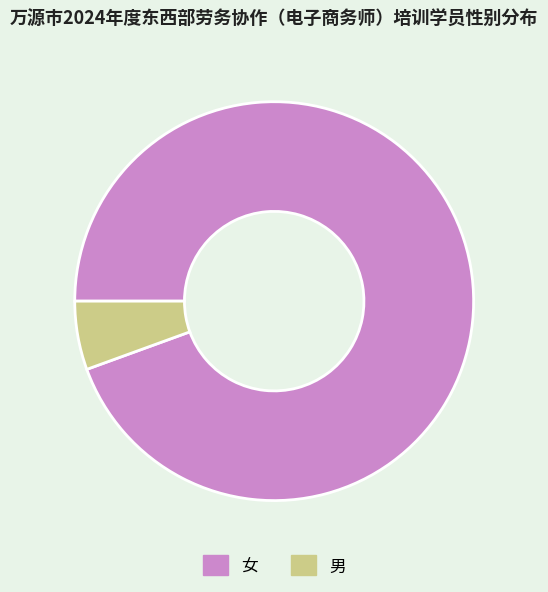

The 男 slice represents 1% of the pie. True or false?

False